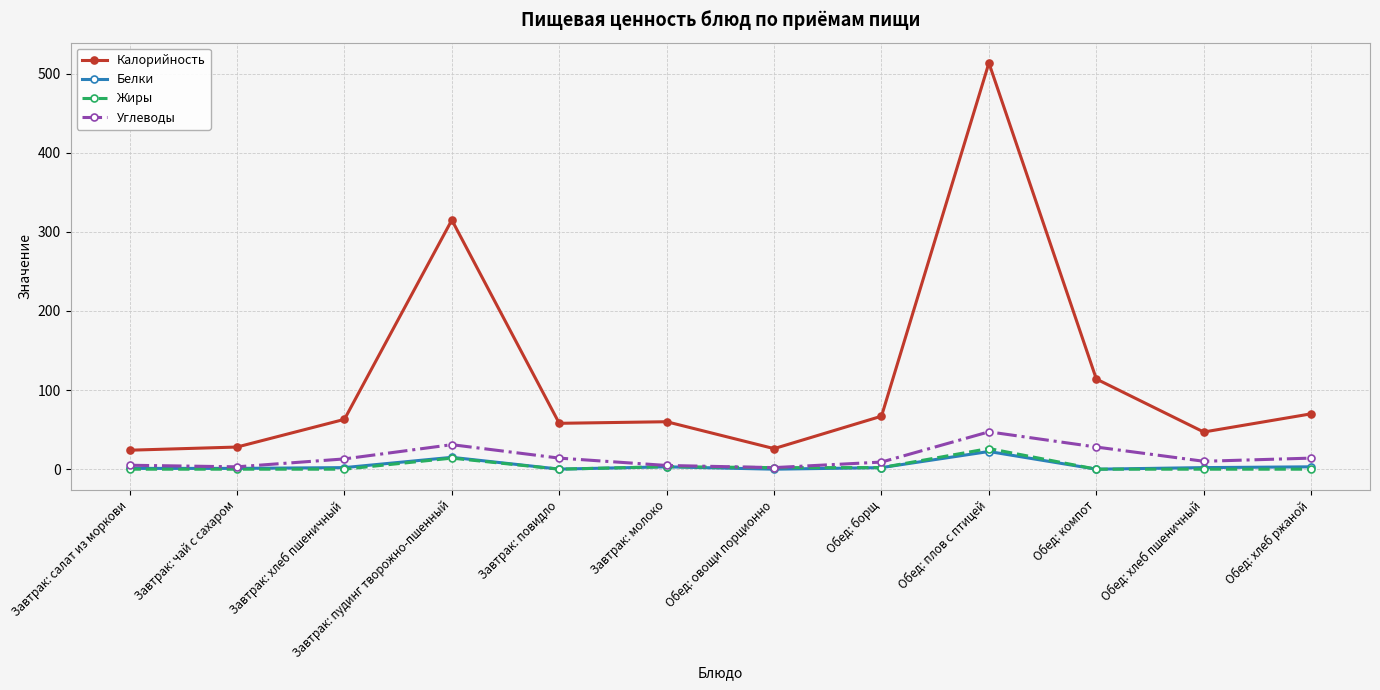

Which category has the highest value in the Углеводы series?

Обед: плов с птицей